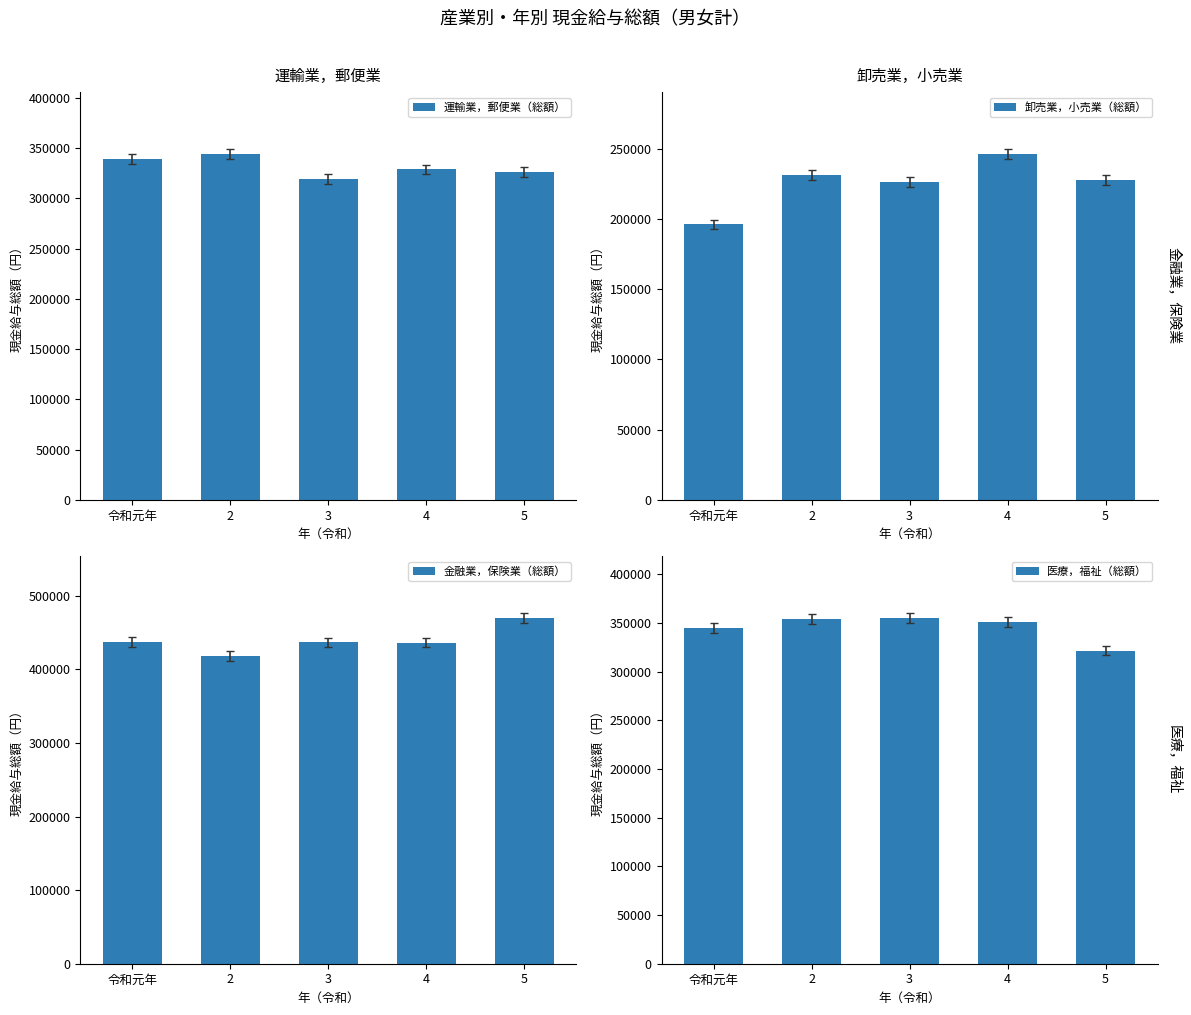

The value of 金融業，保険業（総額） at 2 is 206836. True or false?

False